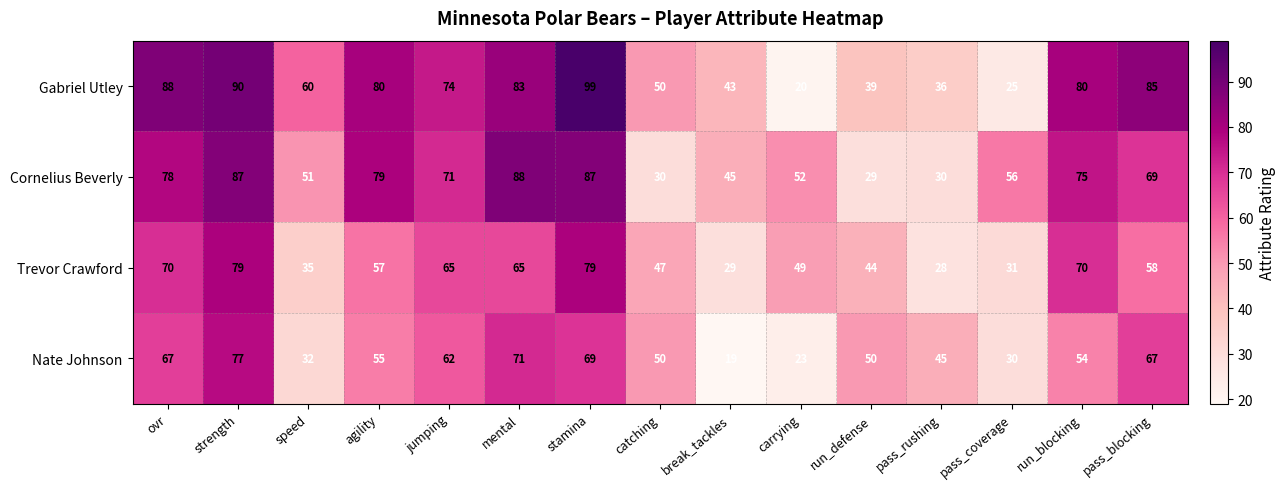

Which series has the largest total across all categories?

Gabriel Utley